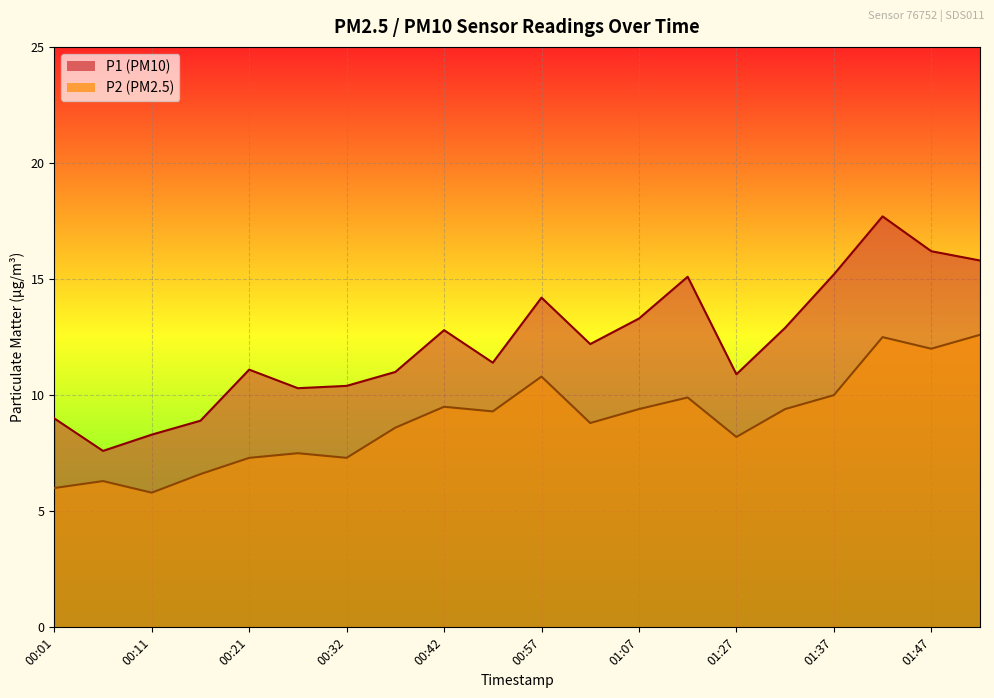

True or false: P2 and P1 cross at least once.

False